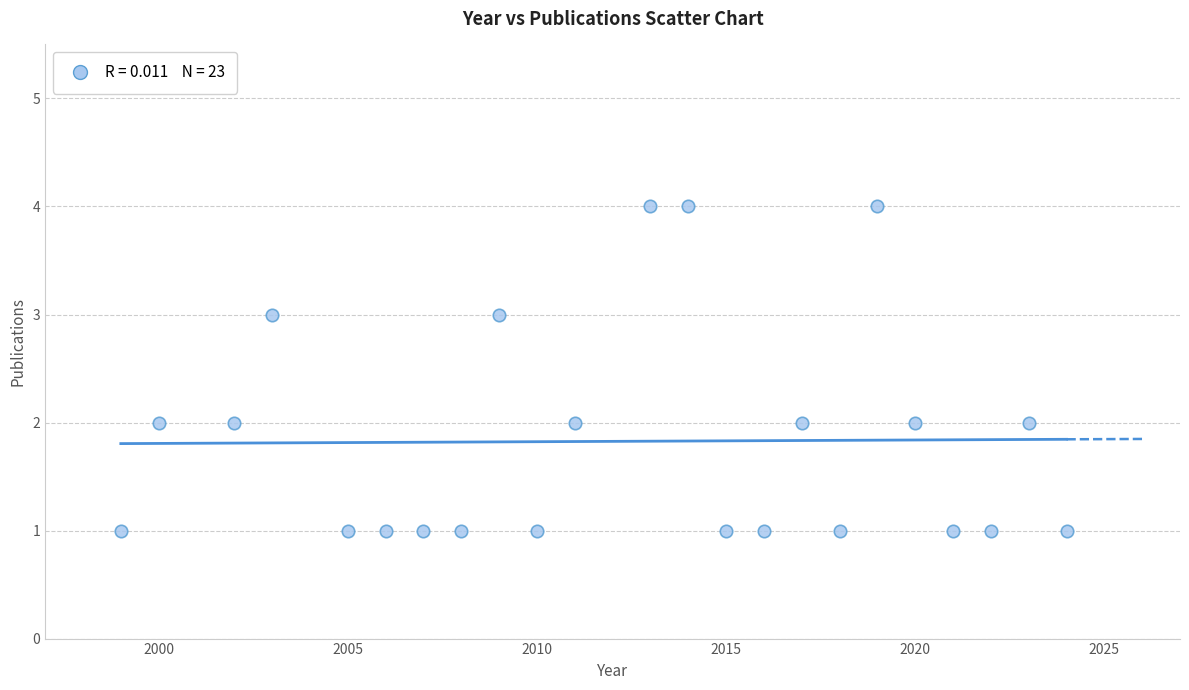

What is the range of Y values (max minus min)?

3